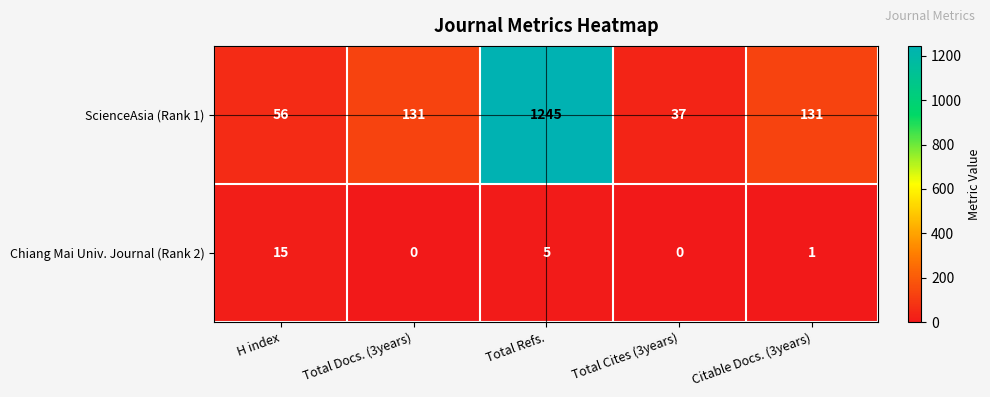

At which category is the sum across all series the highest?

Total Refs.